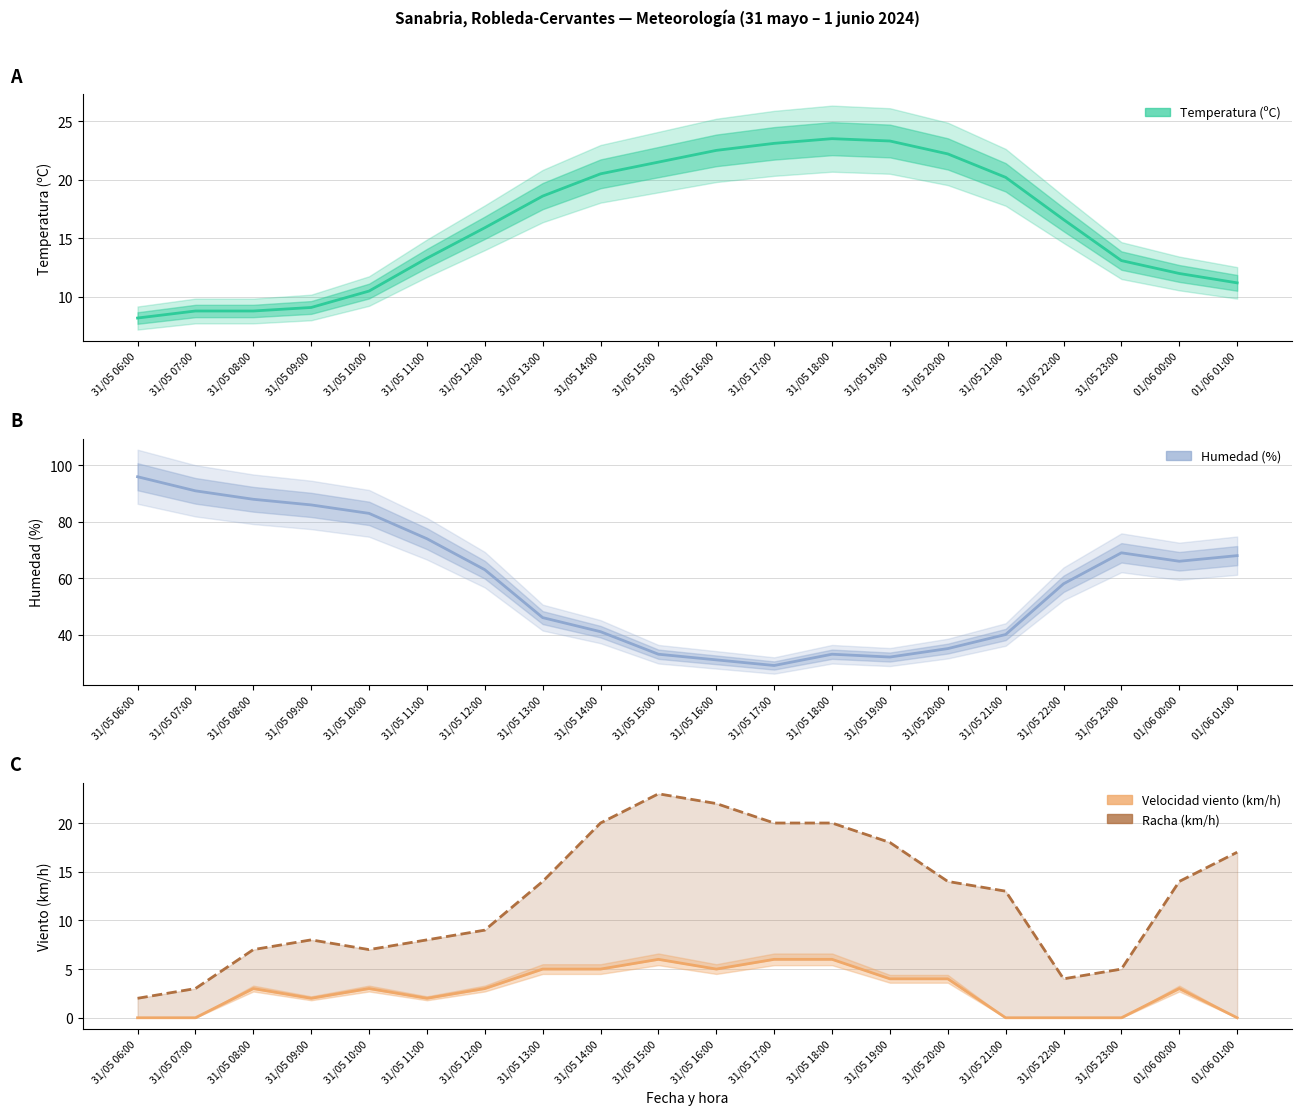

At 31/05 12:00, list the series in order from largest to smallest.

Humedad (%), Temperatura (ºC), Racha (km/h), Velocidad del viento (km/h)